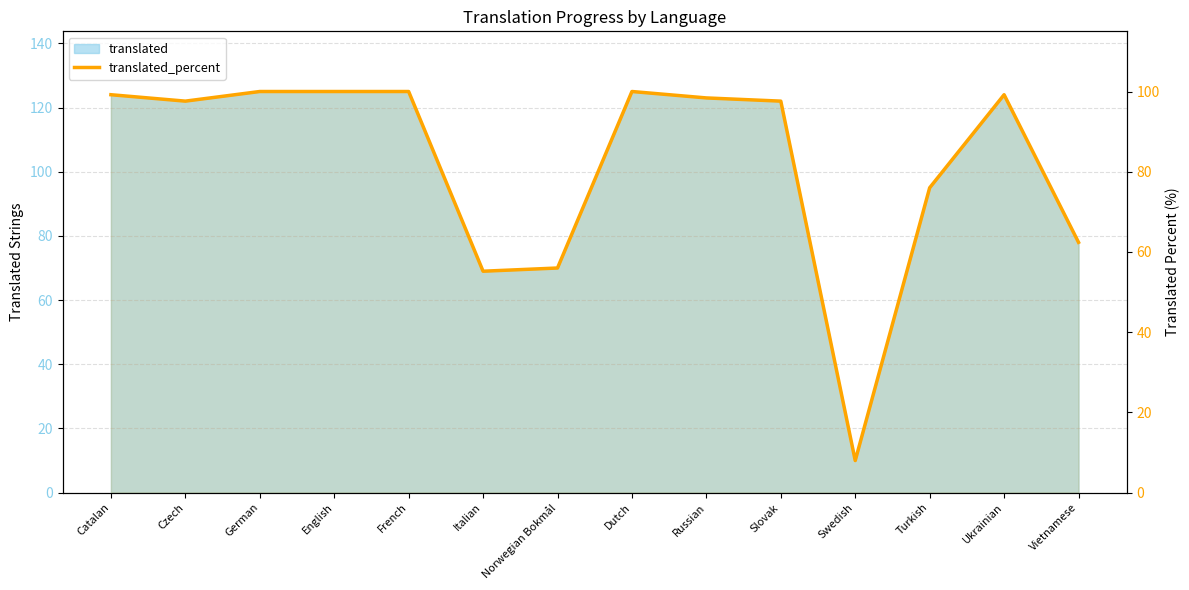

Does the chart display data point markers on the line(s)?

No